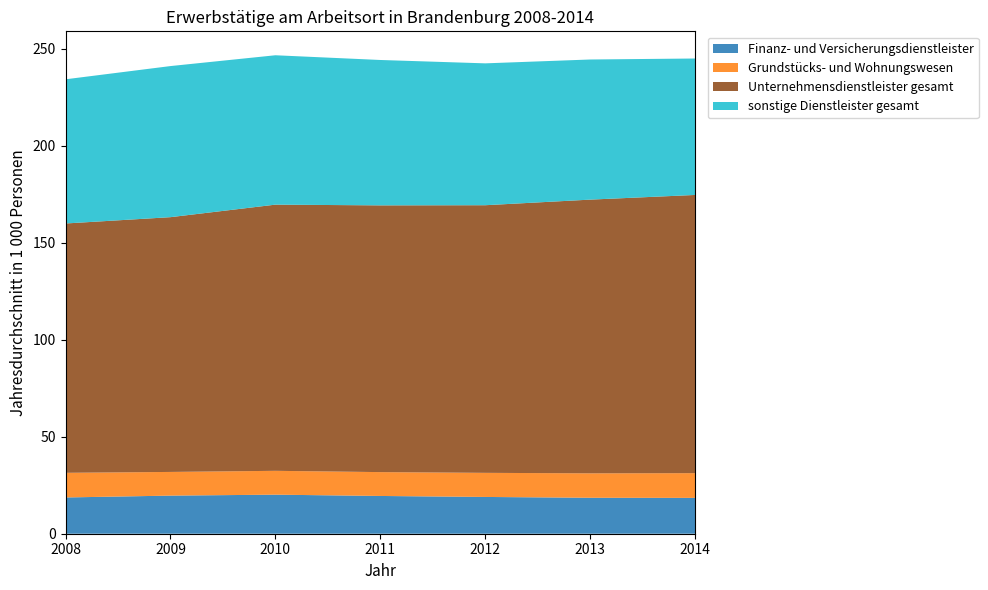

Reading right to left, what are all the values shown in this chart?

Finanz- und Versicherungsdienstleister: 2014=18.5	2013=18.5	2012=19.0	2011=19.5	2010=20.1	2009=19.7	2008=18.7
Grundstücks- und Wohnungswesen: 2014=12.8	2013=12.6	2012=12.4	2011=12.3	2010=12.3	2009=12.2	2008=12.7
Unternehmensdienstleister gesamt: 2014=143.5	2013=141.2	2012=138.0	2011=137.6	2010=137.3	2009=131.4	2008=128.6
sonstige Dienstleister gesamt: 2014=70.4	2013=72.3	2012=73.2	2011=75.0	2010=77.0	2009=77.9	2008=74.4